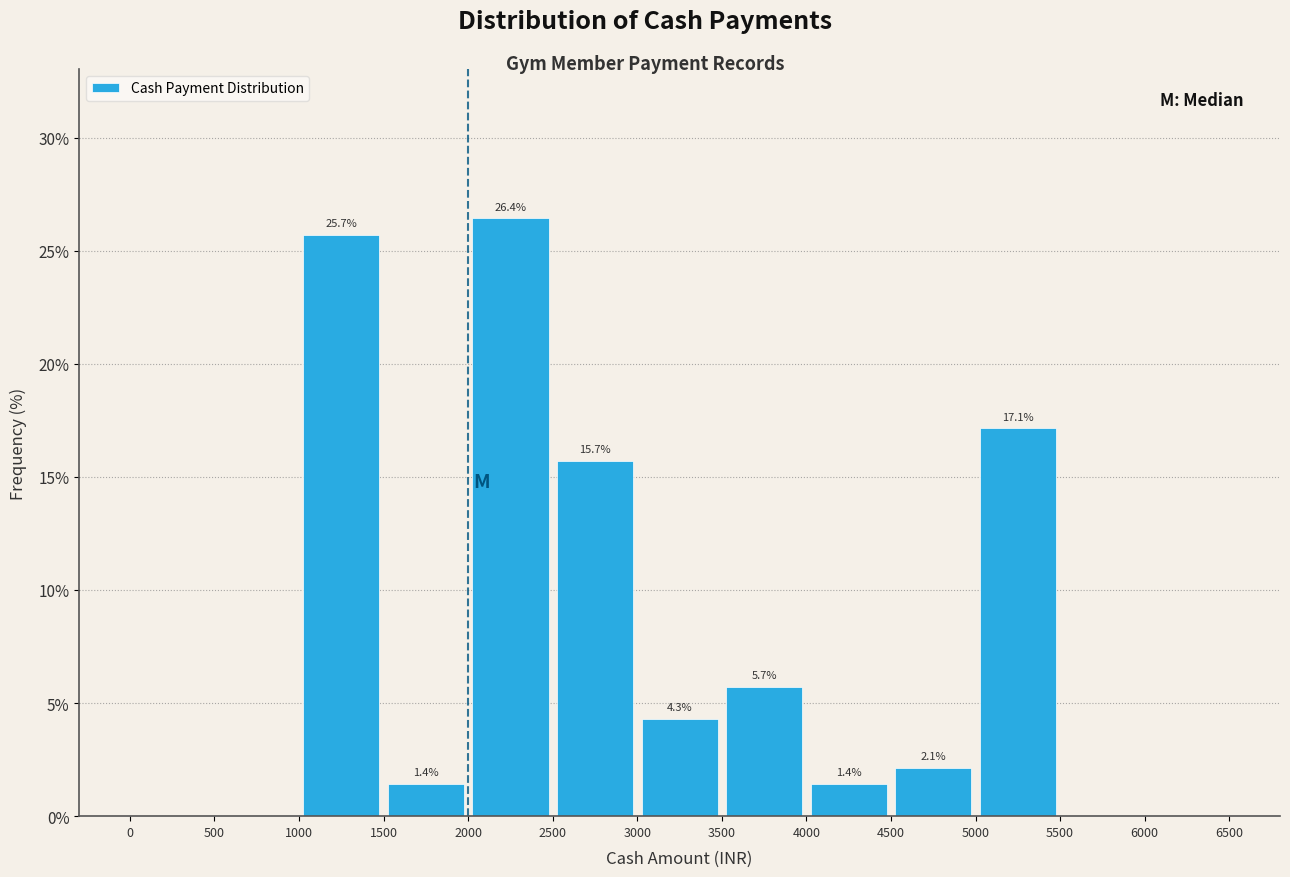

Which range on the x-axis has the tallest bar?

2000 to 2500